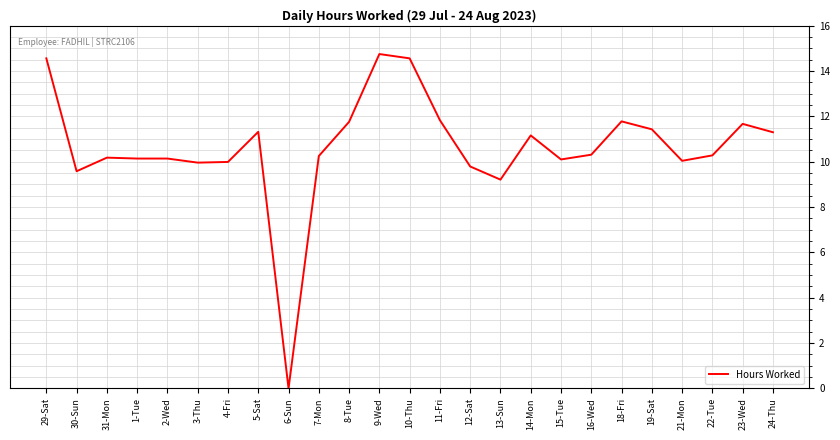

Between 10-Thu and 2-Wed, which is larger?

10-Thu